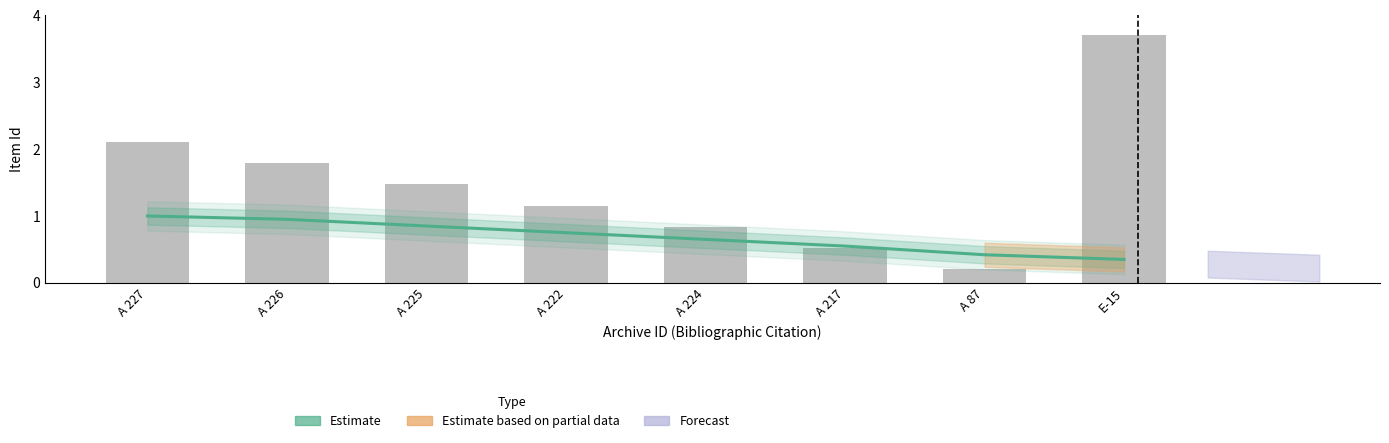

What position from the right is A 225?

6